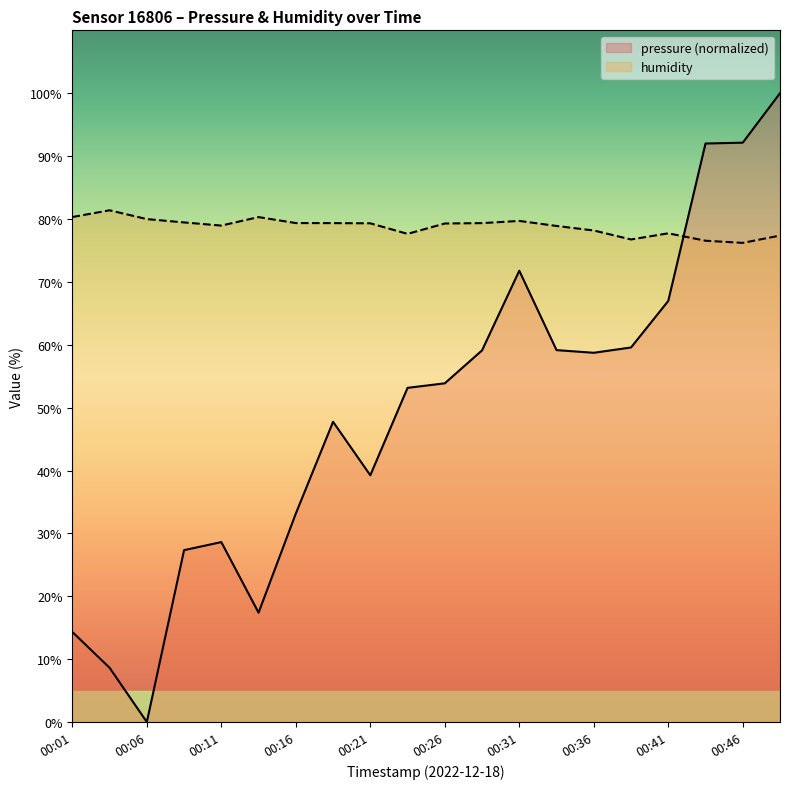

Count the number of data series in this chart.

2